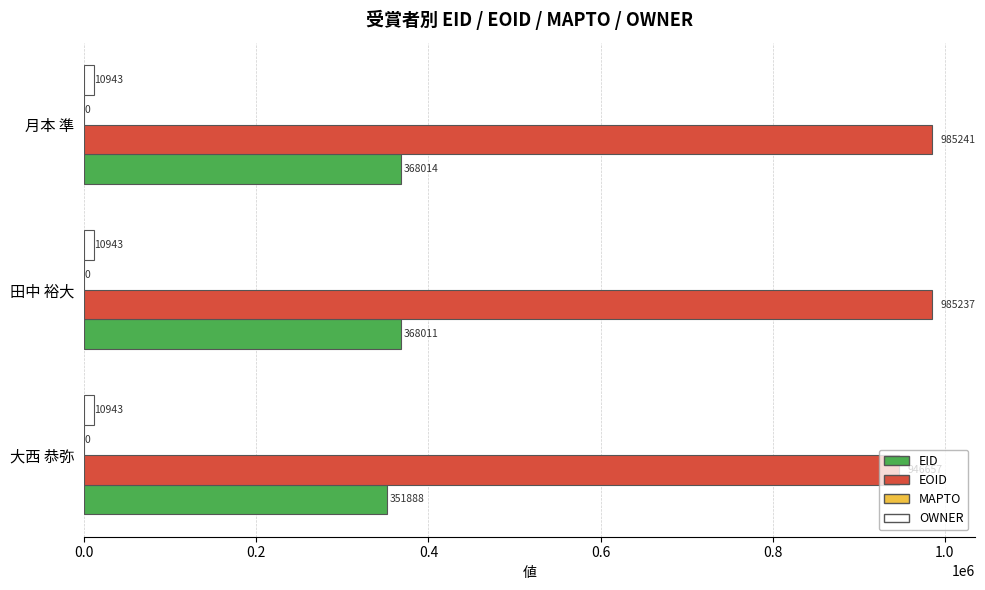

At how many categories does at least one series exceed 900905?

3